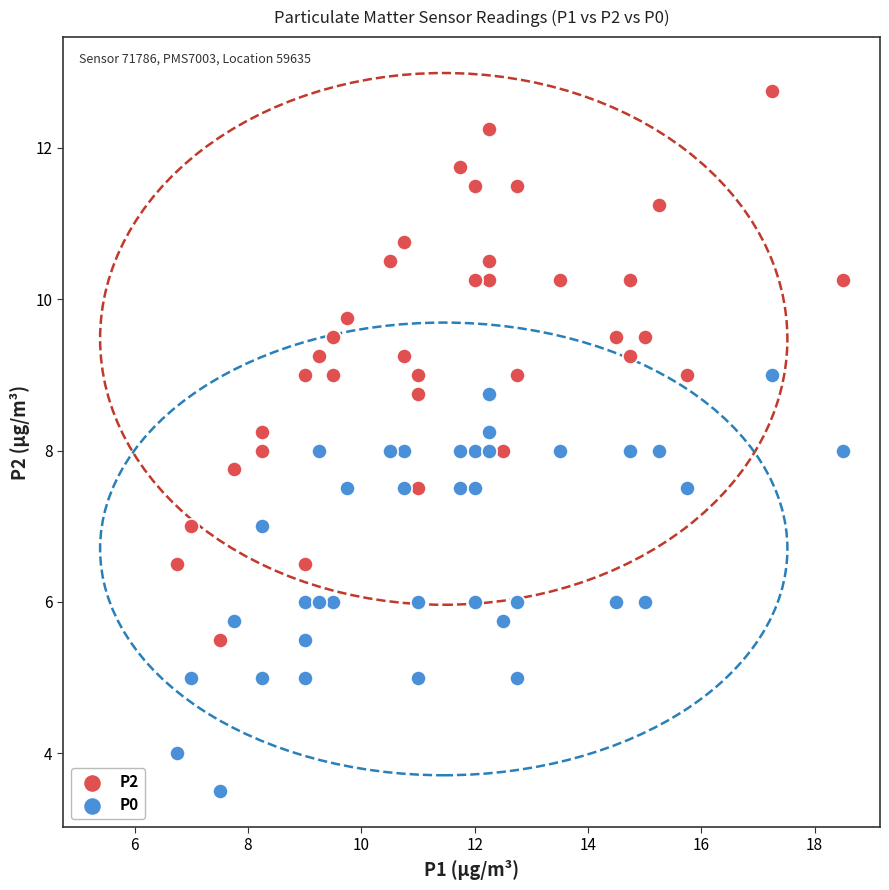

Which series has the largest Y range (max minus min)?

P2